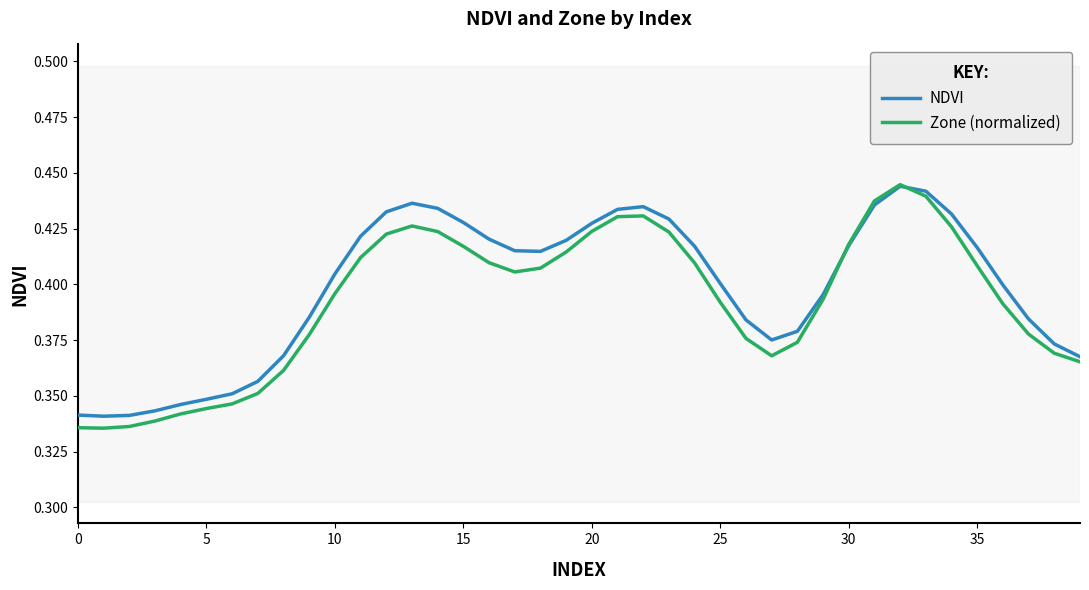

Which series has the widest spread of values?

Zone (normalized)